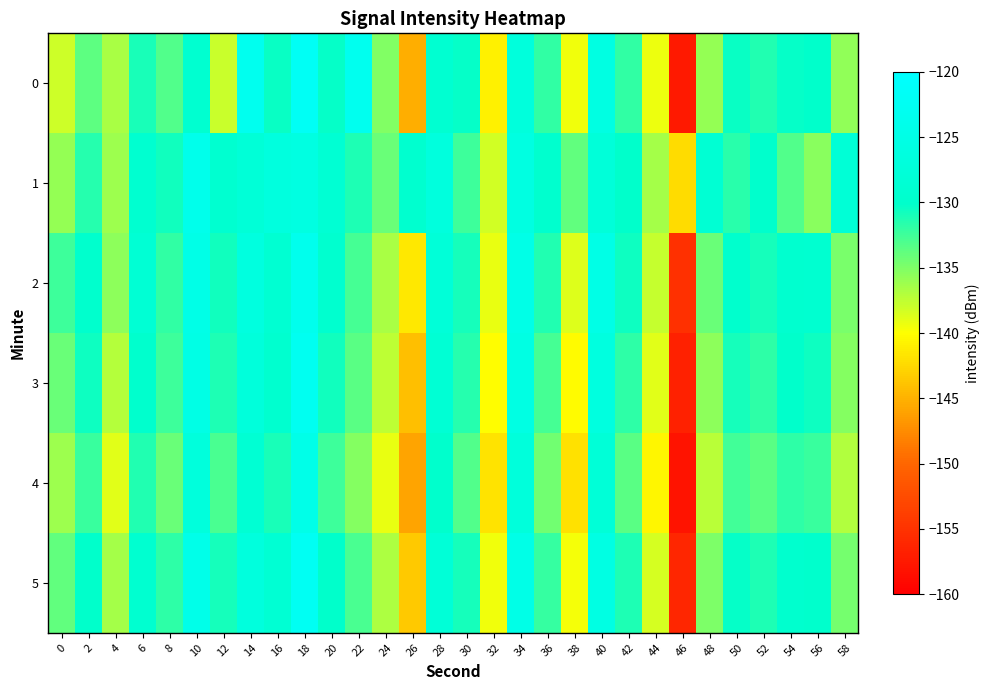

At which category is the sum across all series the highest?

18